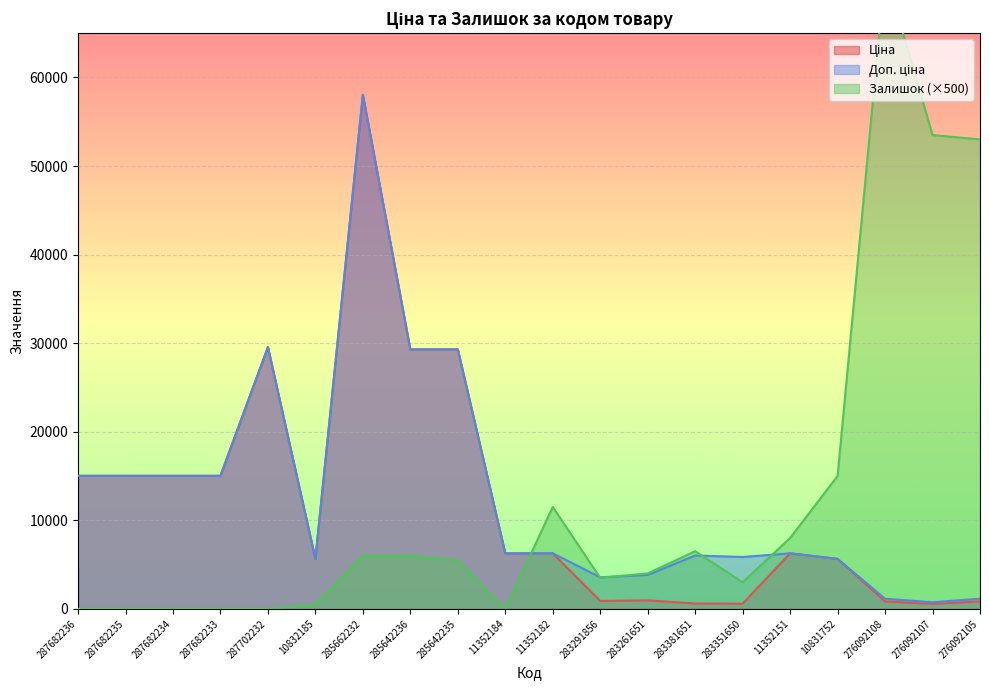

What is the difference between the highest and lowest values at 11352182?

5233.3